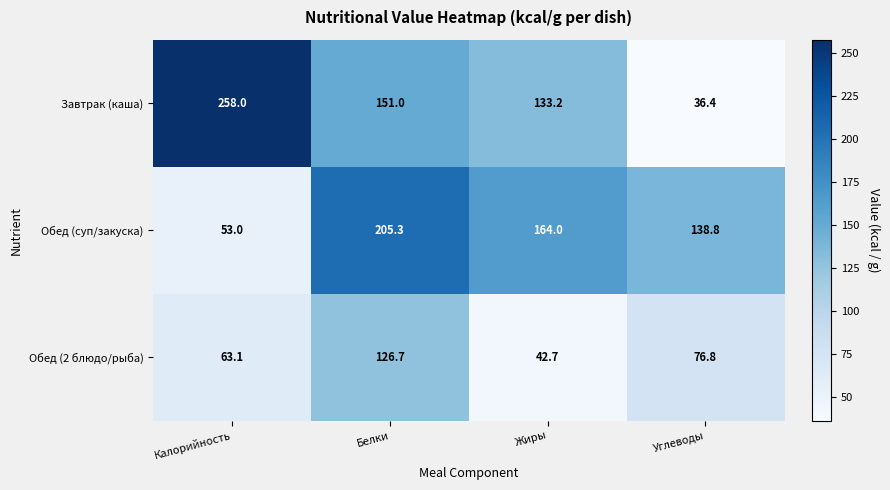

What is the sum of all Обед (2 блюдо/рыба) values?

309.3